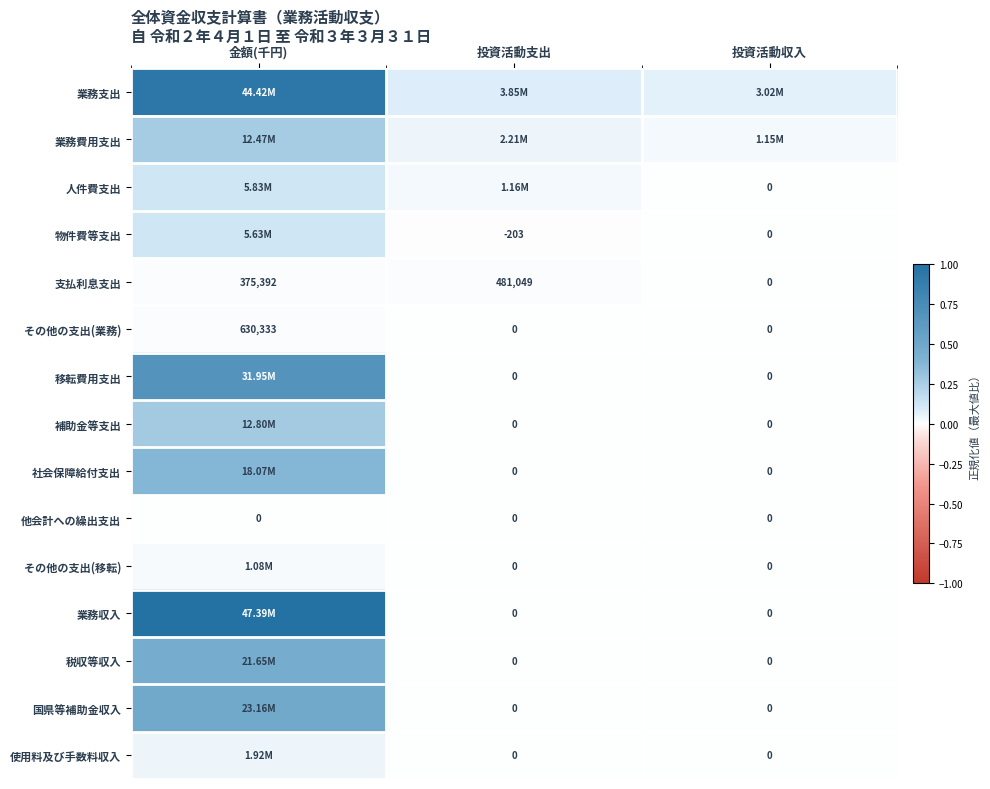

Between 金額(千円) and 投資活動収入, which series saw the biggest shift?

業務収入